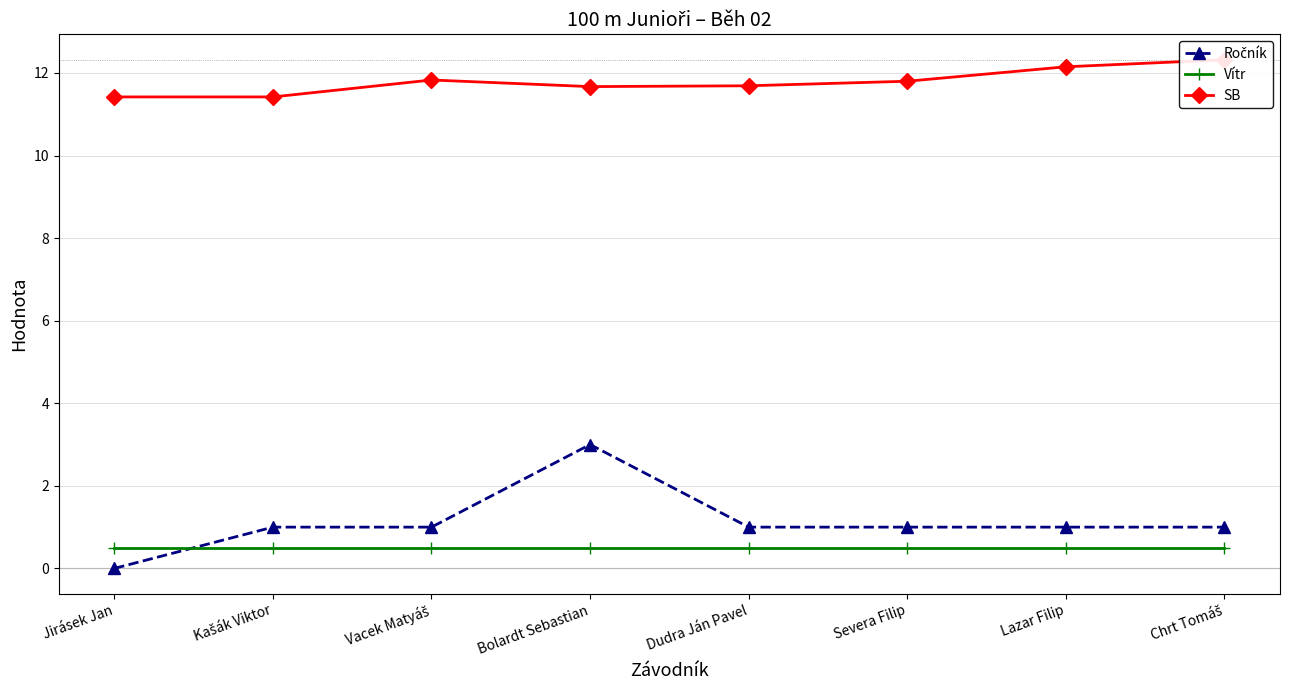

Count the SB values in the range 11 to 12.

6